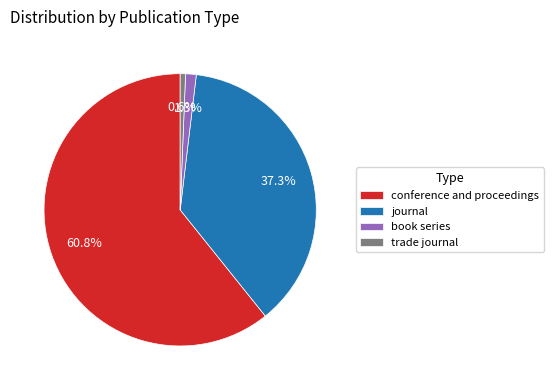

To the nearest percent, what percentage of the pie is journal?

37%